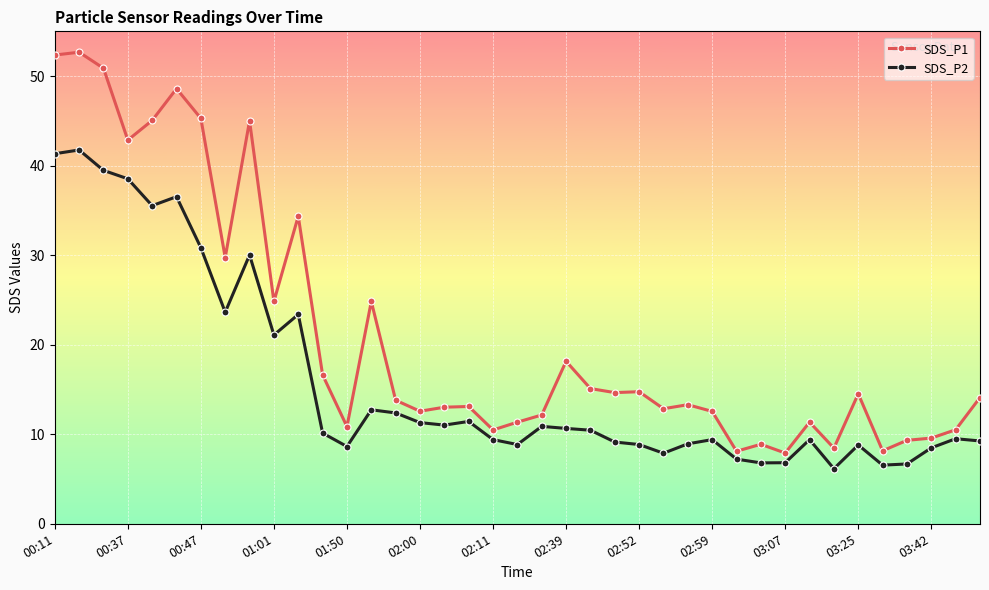

What is the value of the SDS_P1 point at the 38th from the left?

10.5